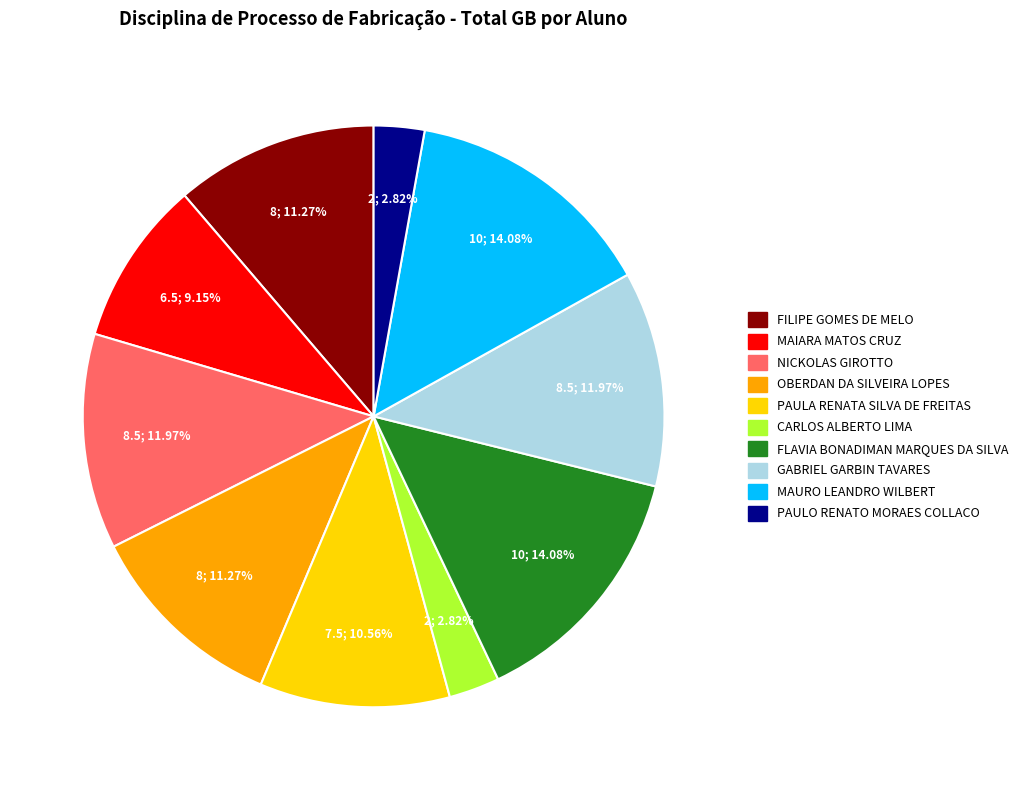

Is there any slice that represents more than half of the pie?

No